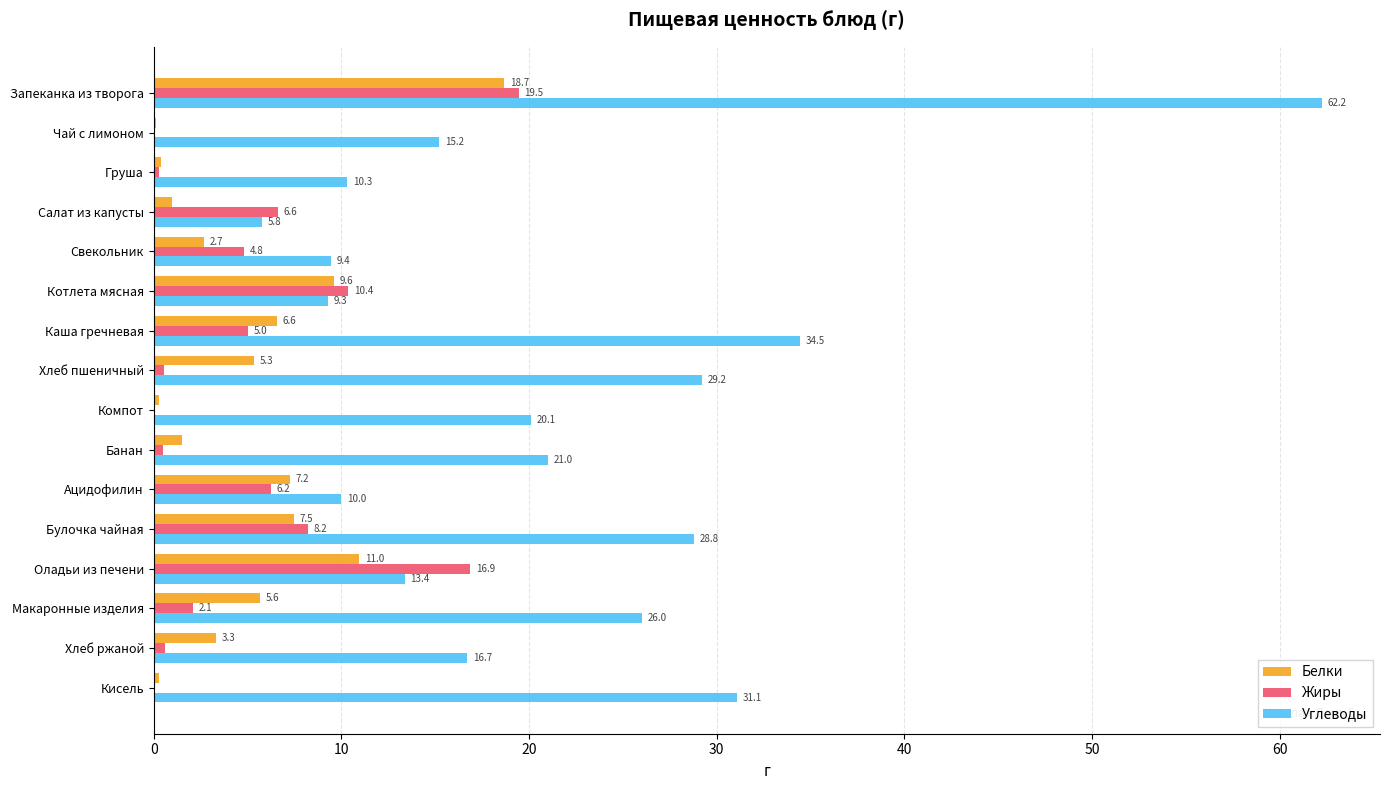

Which series changed the most between Банан and Хлеб ржаной?

Углеводы